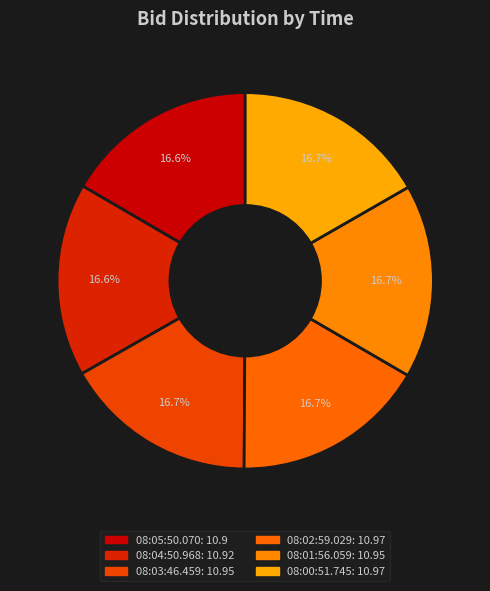

Rank the categories by value from lowest to highest.

08:05:50.070, 08:04:50.968, 08:03:46.459, 08:01:56.059, 08:02:59.029, 08:00:51.745